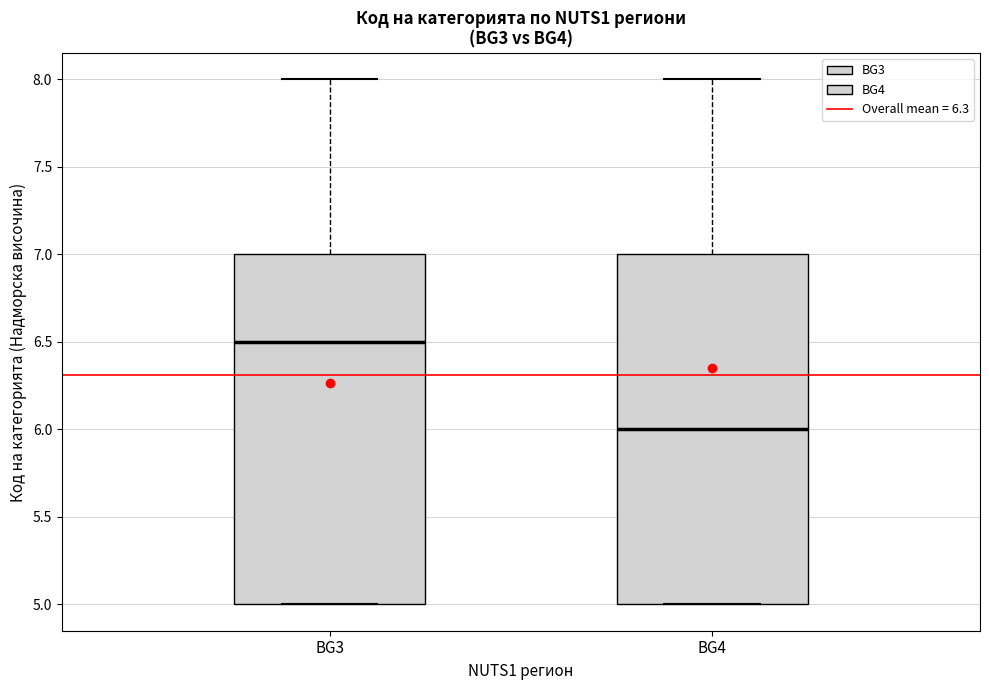

Where is the lower edge of the box for BG4 on the y-axis? The values are not printed on the chart, so give them approximately, as read against the axis.

5.0